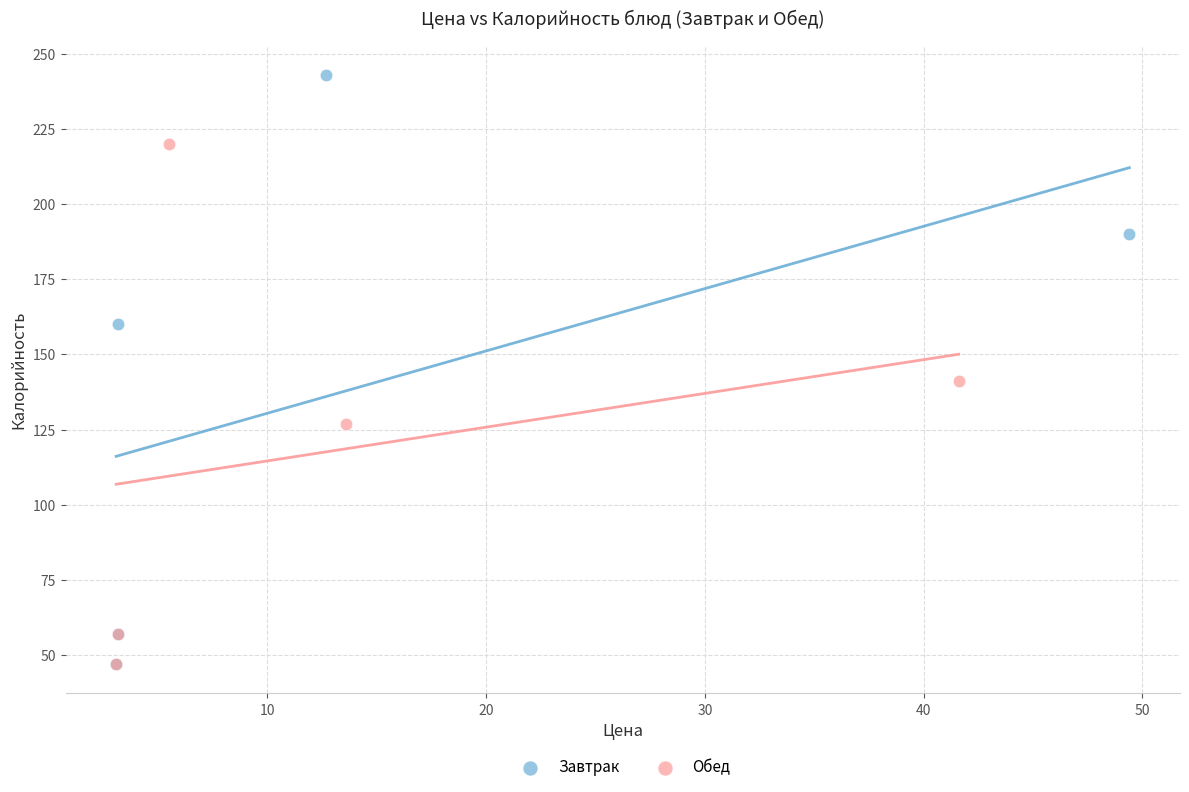

Which series reaches the maximum Y coordinate?

Завтрак